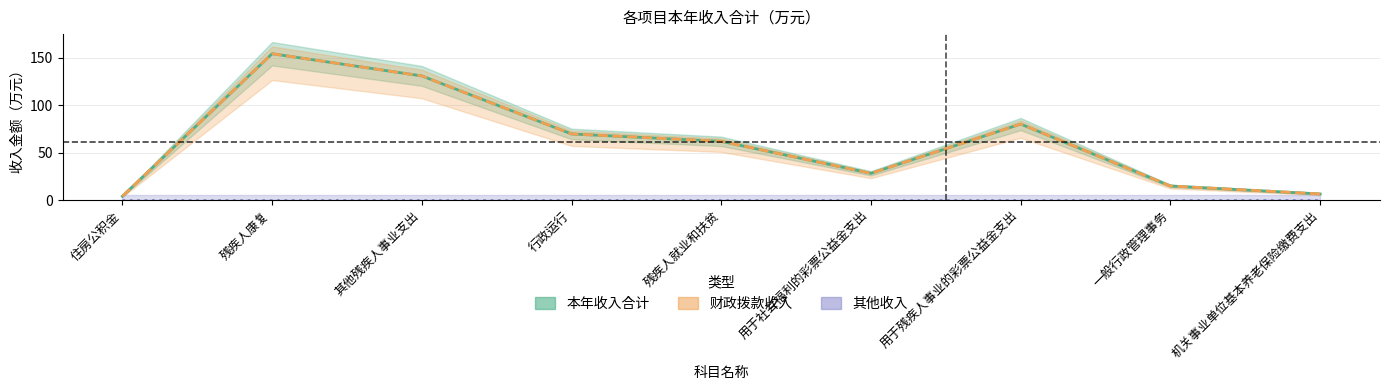

True or false: 财政拨款收入 and 其他收入 intersect in this chart.

False